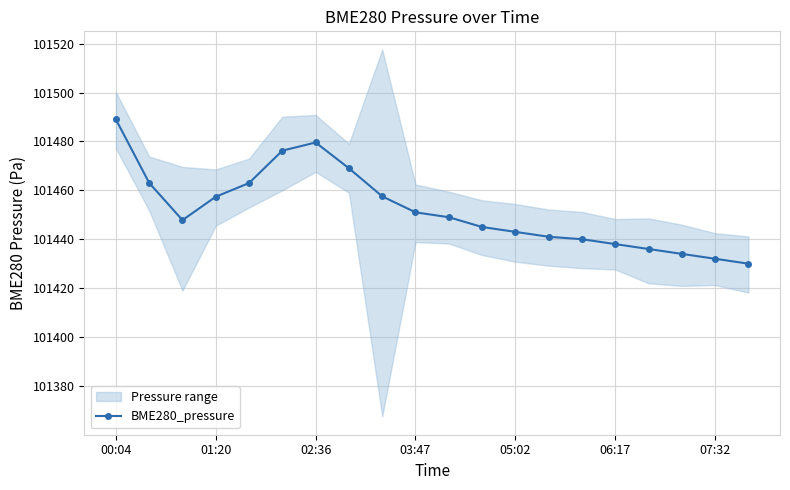

Which category has the highest value in the BME280_pressure series?

00:04